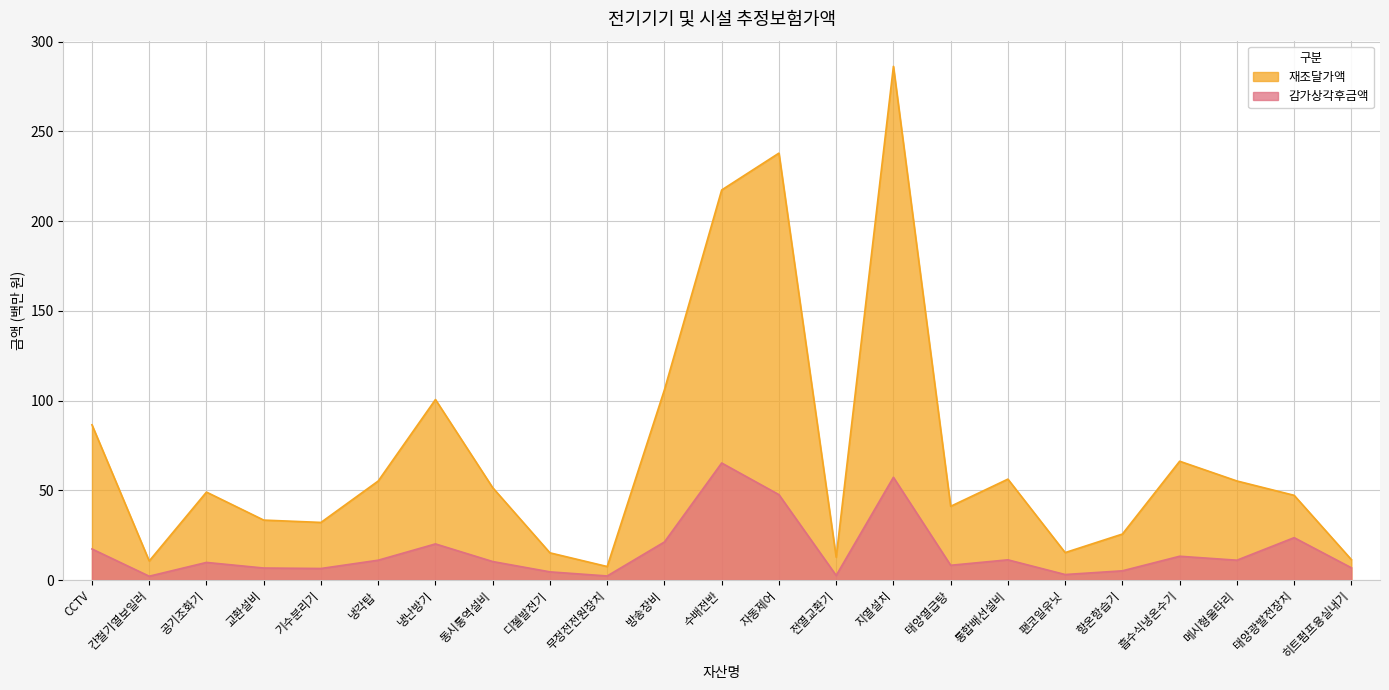

What is the minimum value for 감가상각후금액?

2.1